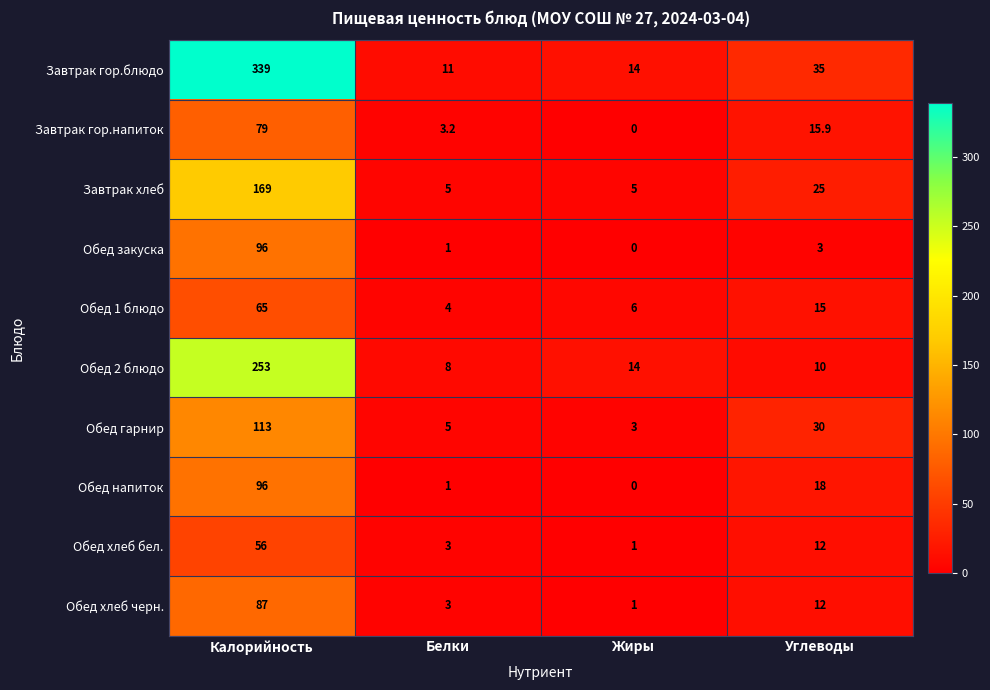

The Обед закуска series shows 1.0 at Белки. True or false?

True